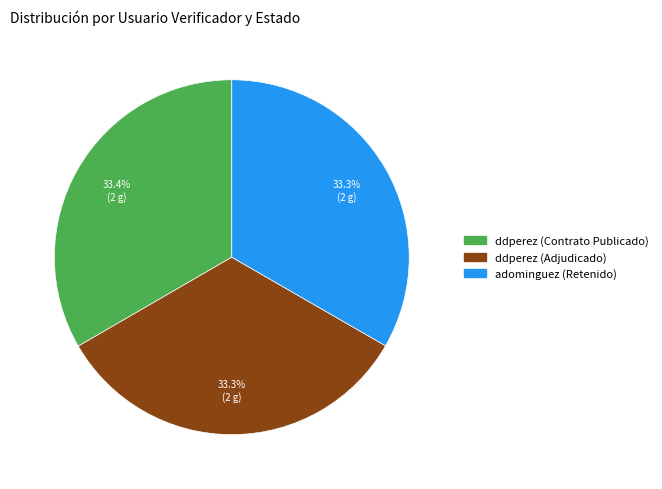

Combined, do adominguez (Retenido) and ddperez (Contrato Publicado) account for over 50%?

Yes